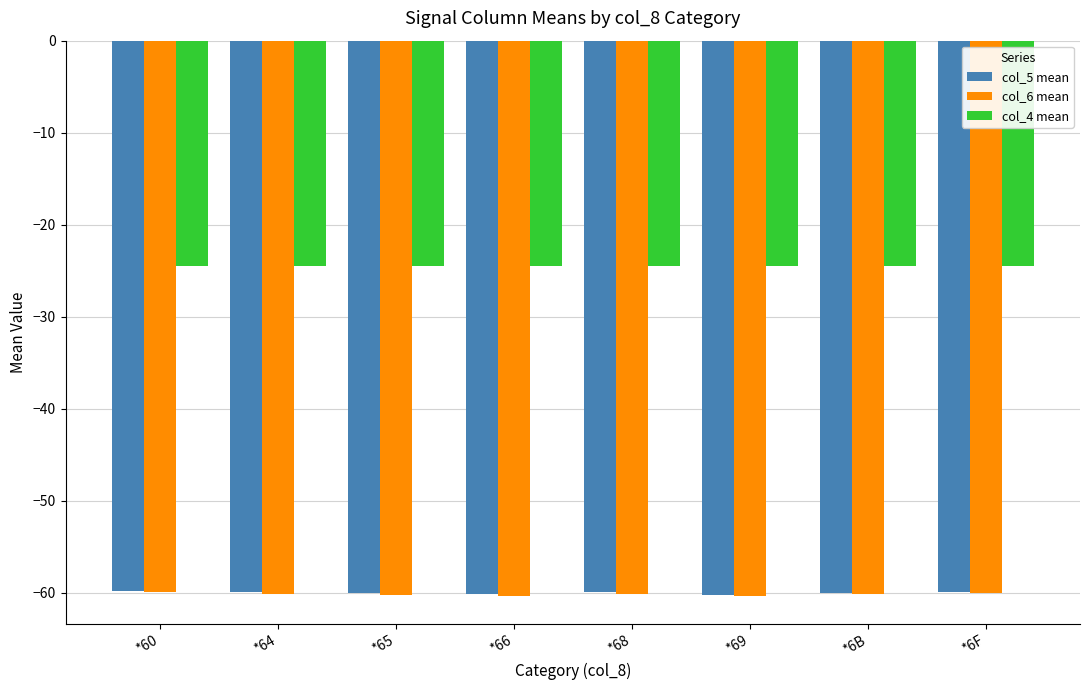

What is the difference between the highest and lowest values at *64?

35.7